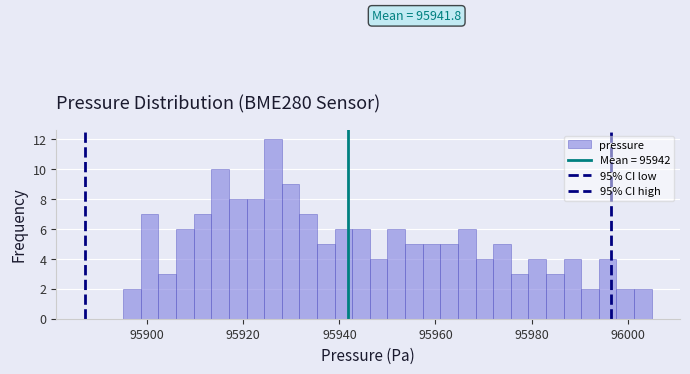

Read against the x-axis, roughly where is the centre of the tallest bar?

95926